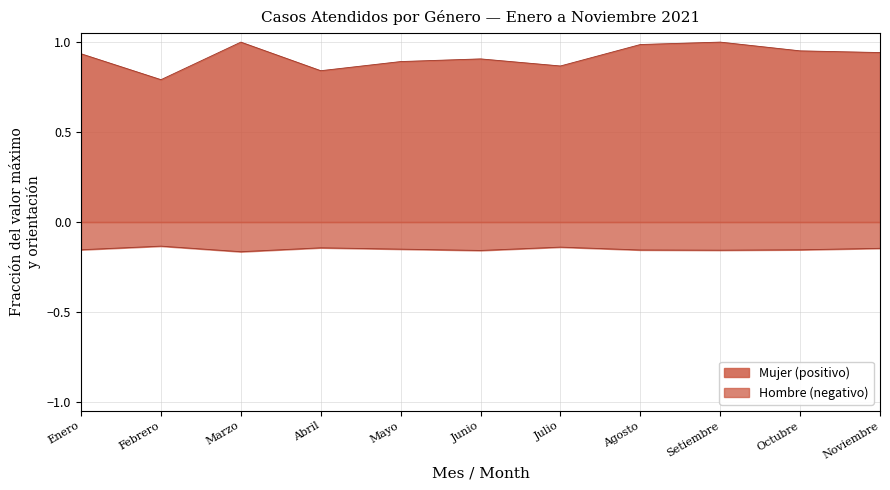

What is the average value of the Hombre series?

-0.2